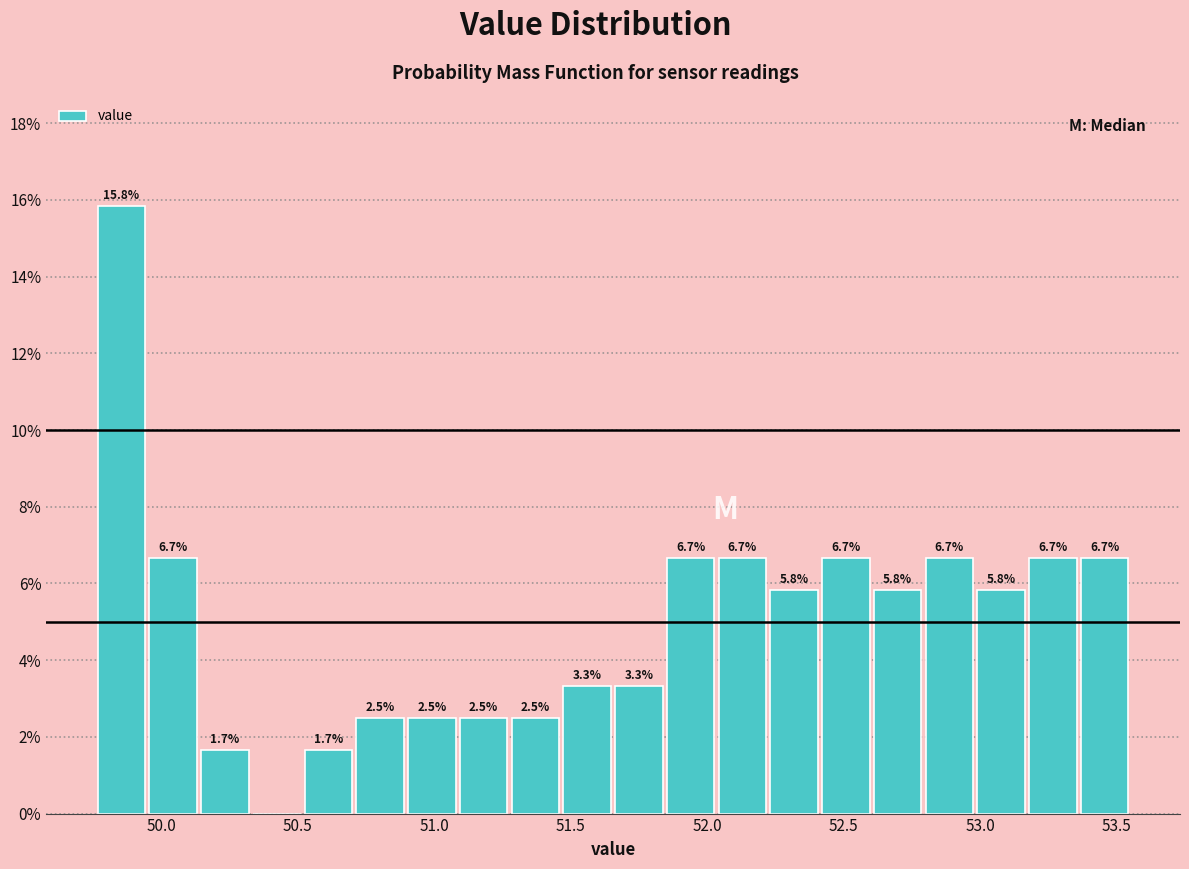

Read against the x-axis, roughly where is the centre of the tallest bar?

49.85